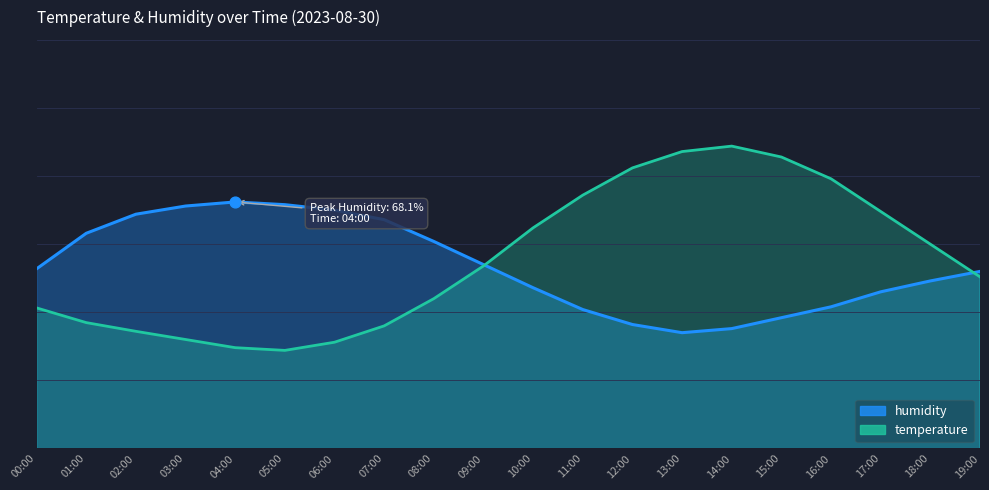

What are all the series names shown in the legend?

humidity, temperature